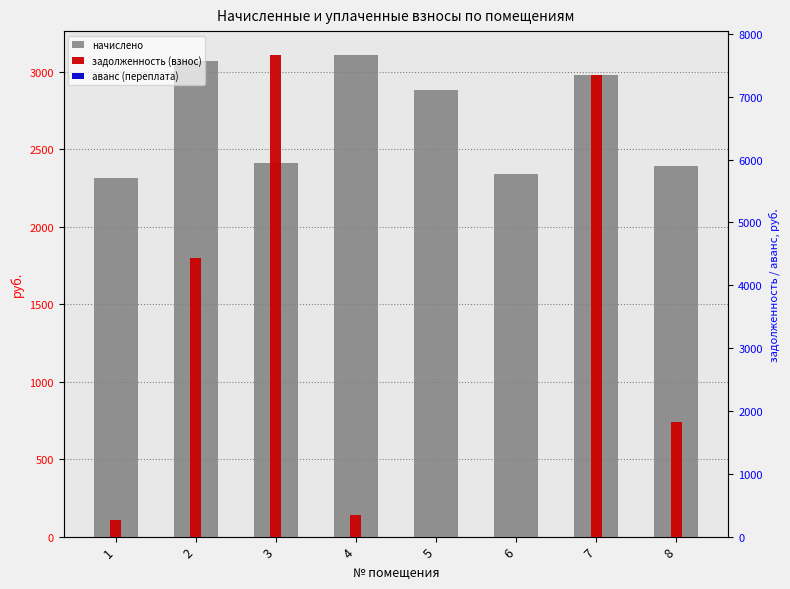

How many bars are there in each group?

3